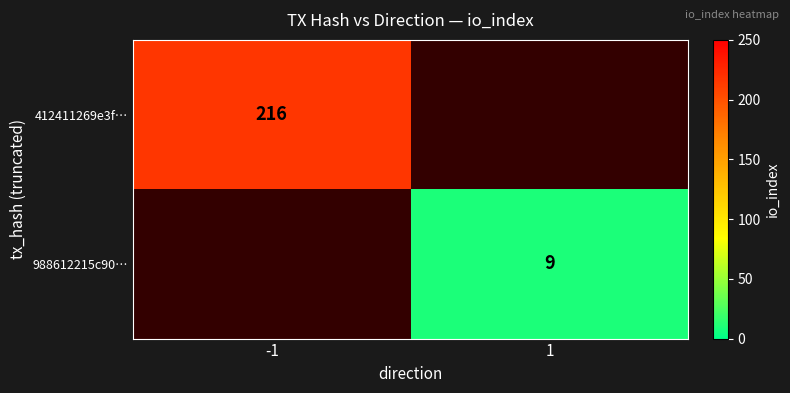

The 412411269e3f… series shows 216 at -1. True or false?

True